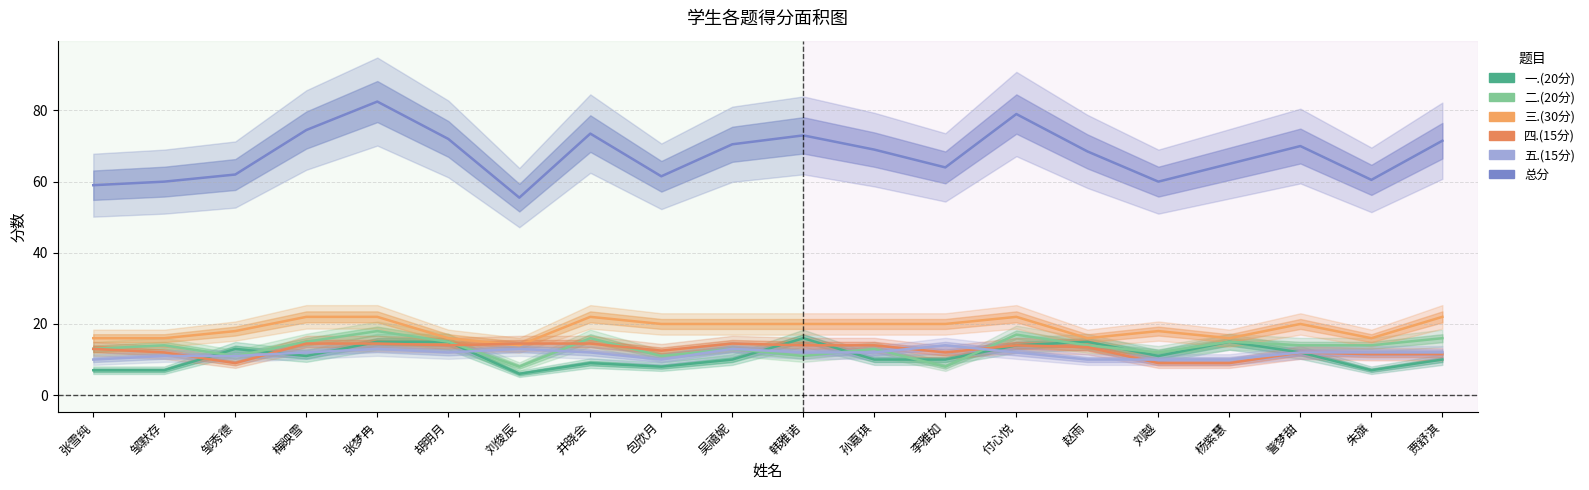

The value of 五.(15分) at 邹秀德 is 11.0. True or false?

True